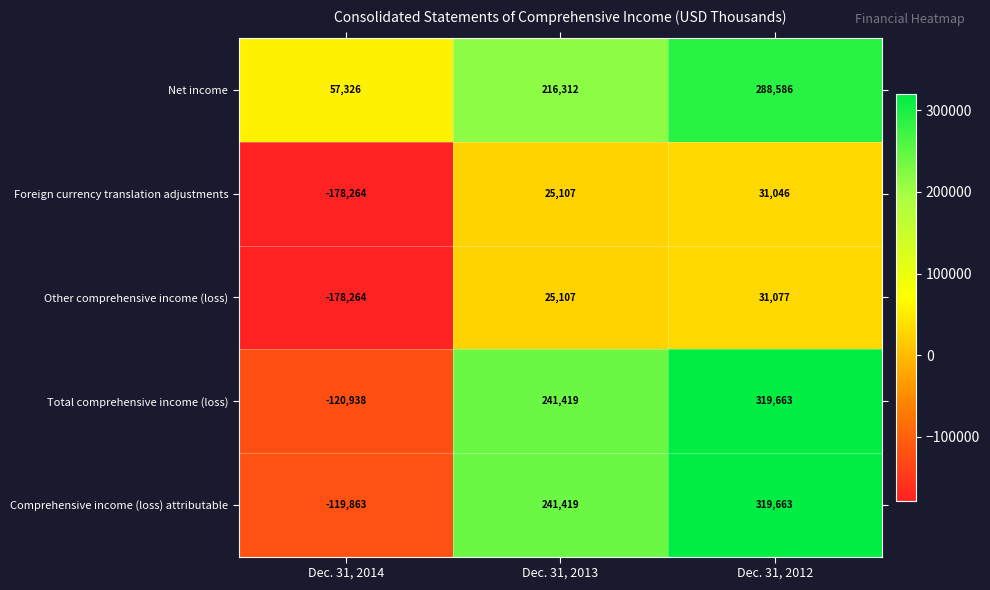

Which series has the widest spread of values?

Total comprehensive income (loss)